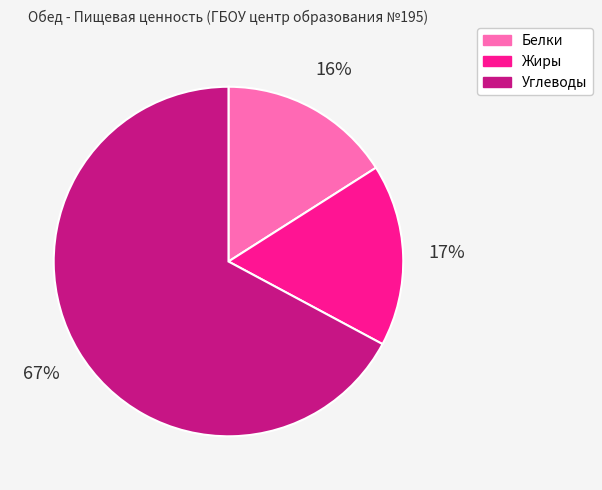

Rank the categories by value from lowest to highest.

Белки, Жиры, Углеводы